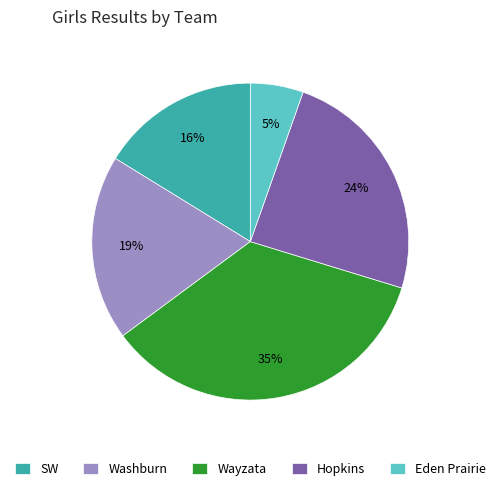

To the nearest percent, what portion does Wayzata represent?

35%